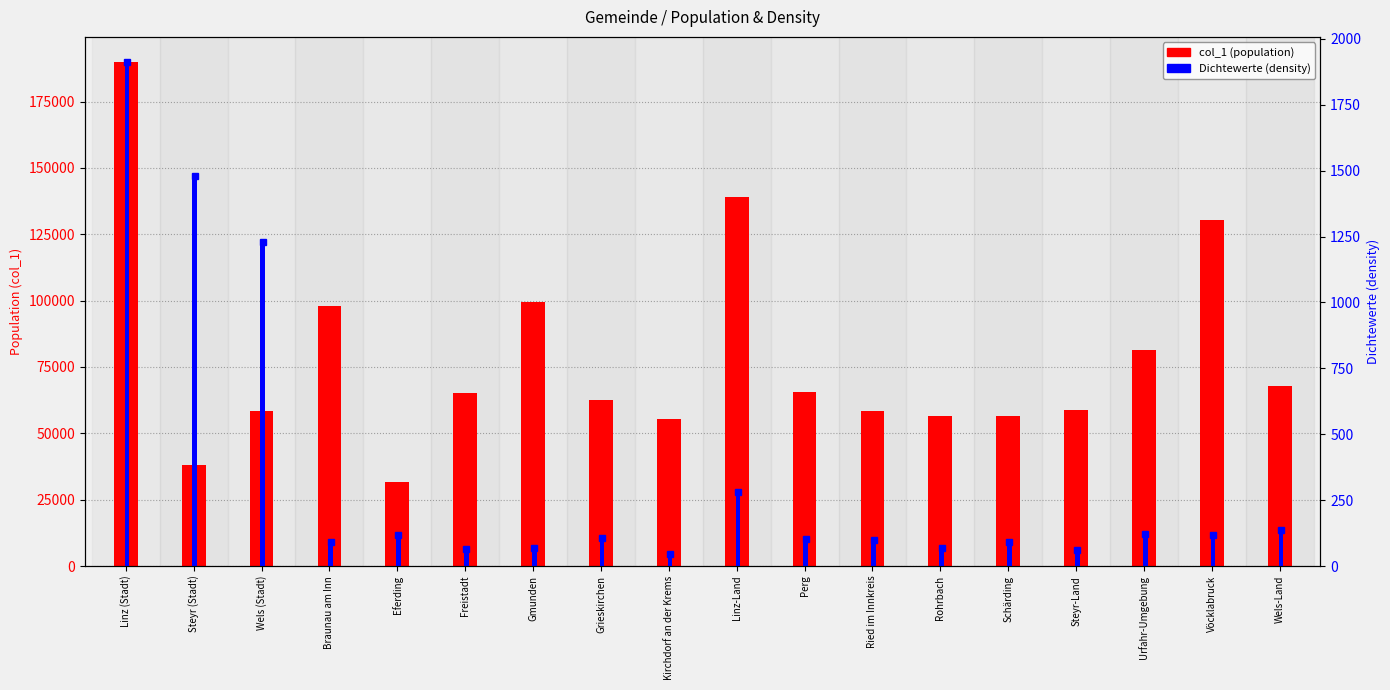

Is it true that col_1 equals 58553.0 at Ried im Innkreis?

True